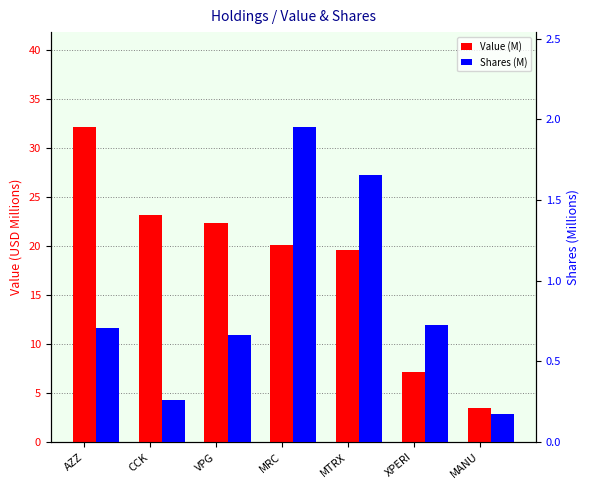

What is the sum of the Shares (M) values at VPG and MANU?

0.8